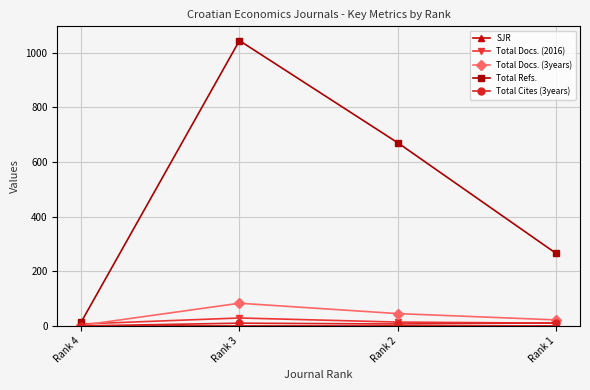

How many series are shown in this chart?

5